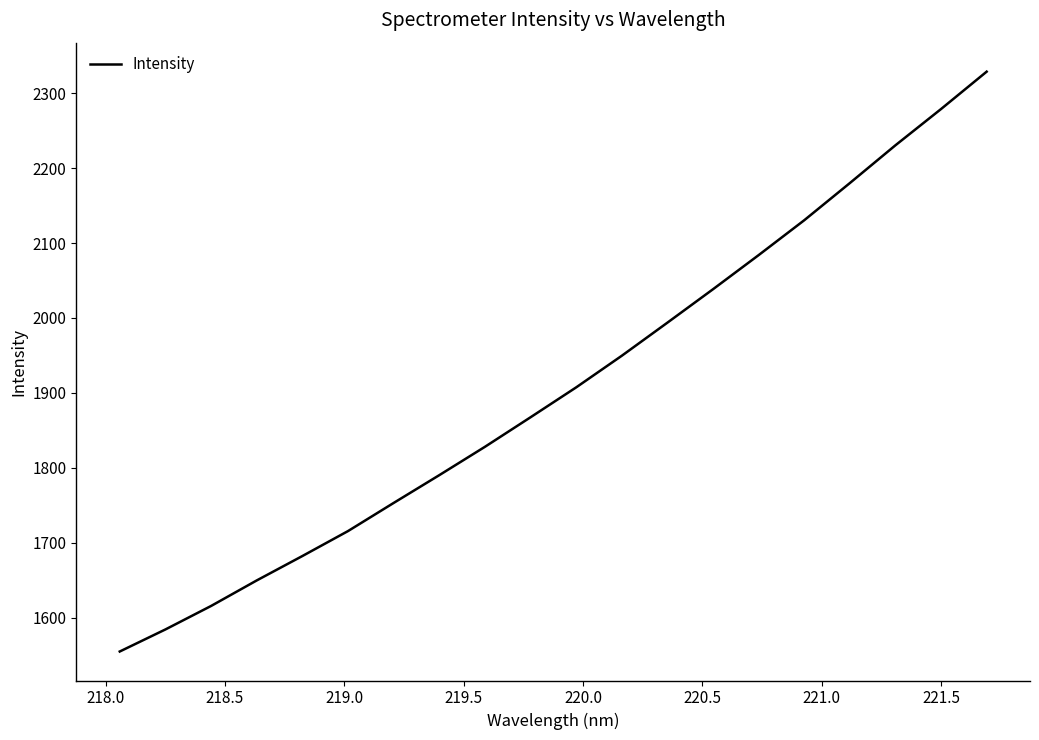

How many values exceed 1907?

10